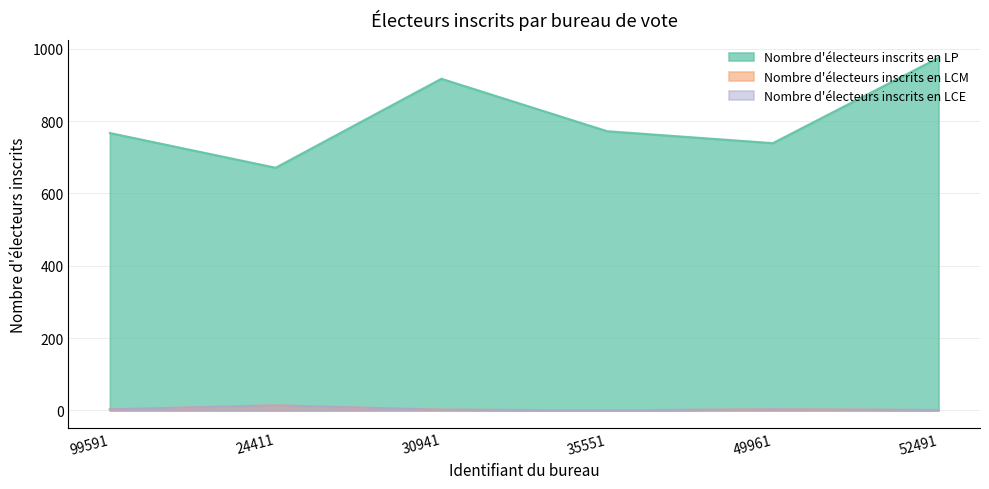

Which series has the largest total across all categories?

Nombre d'électeurs inscrits en LP